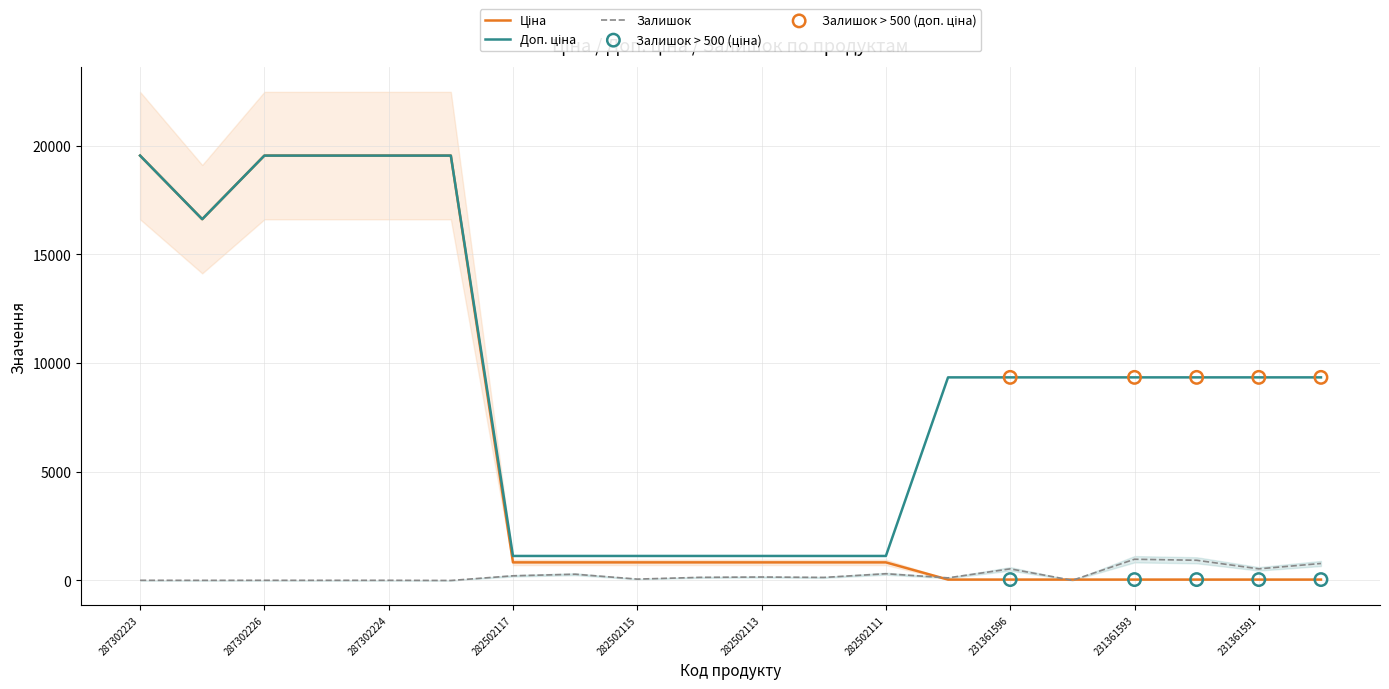

Is the value of Ціна at 282502111 greater than the value of Залишок at 231361590?

Yes